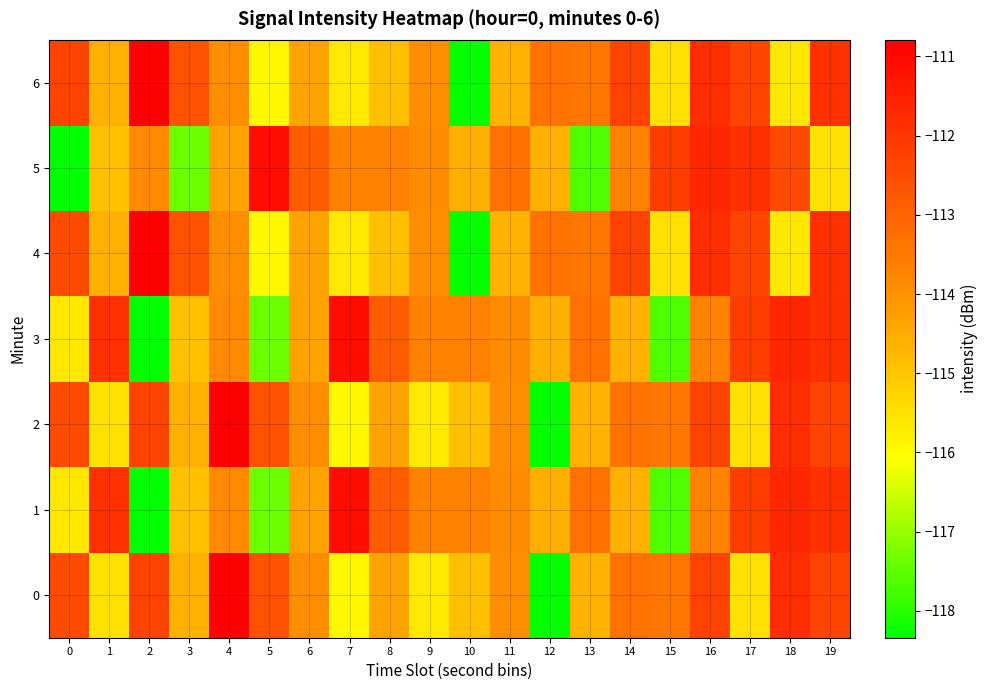

Which label corresponds to the smallest value in the chart?

2